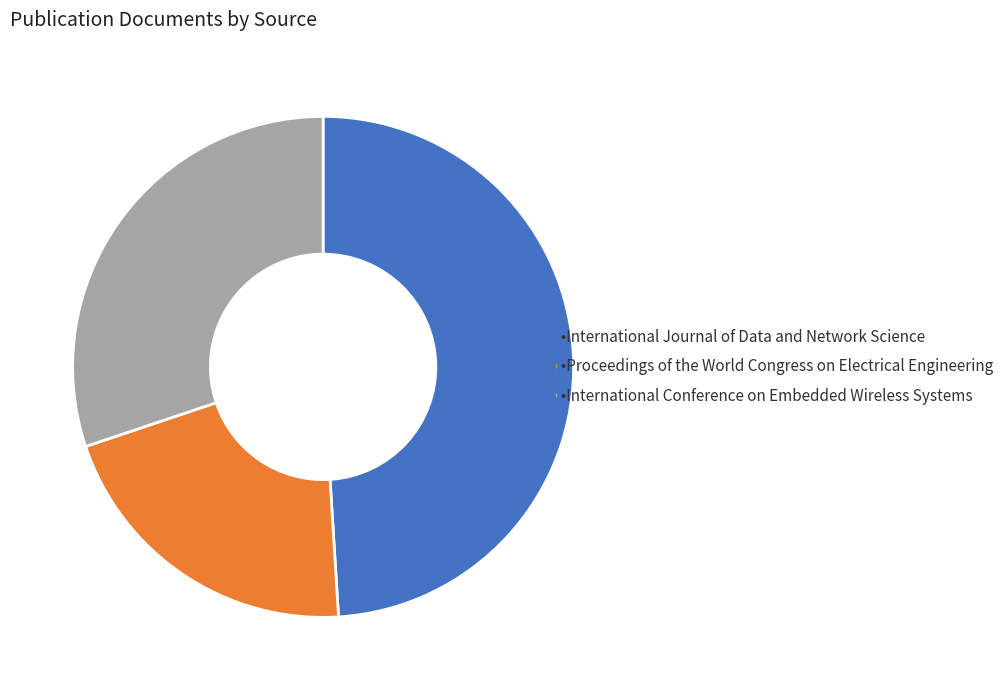

Does any single category account for the majority?

No